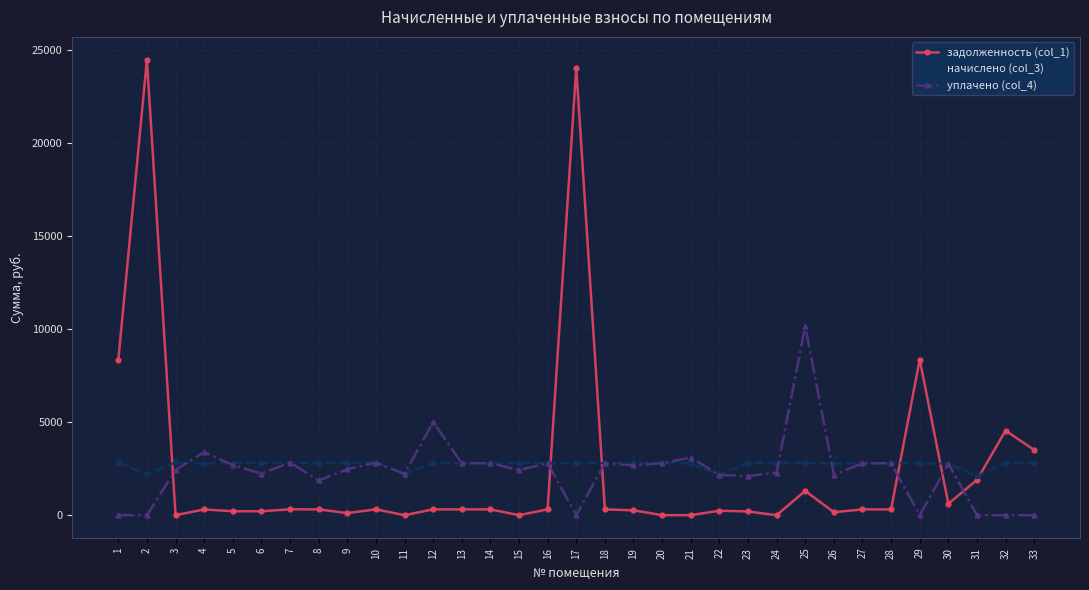

Which series has the widest spread of values?

задолженность (col_1)